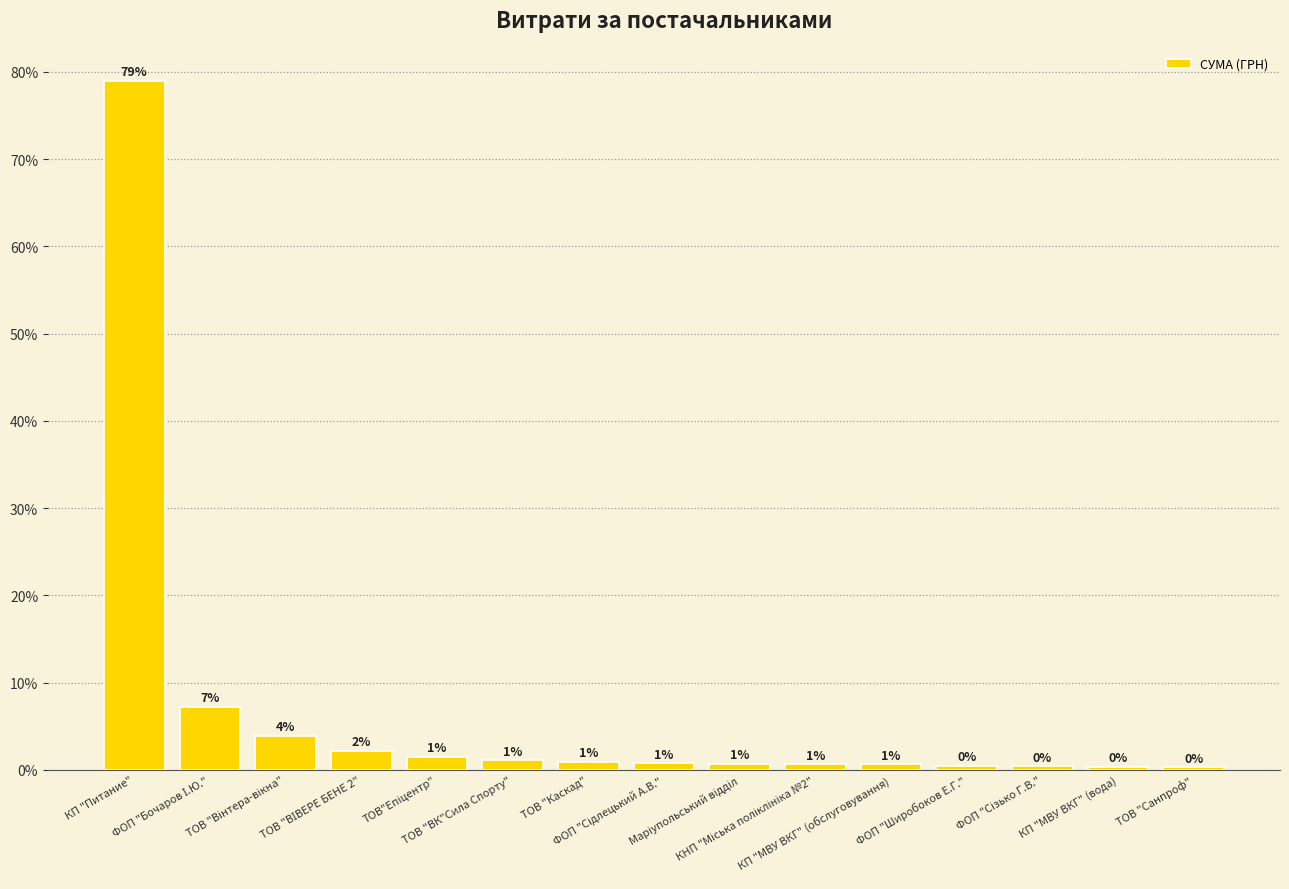

Which has a higher value, ФОП "Сізько Г.В." or ТОВ "ВК"Сила Спорту"?

ТОВ "ВК"Сила Спорту"